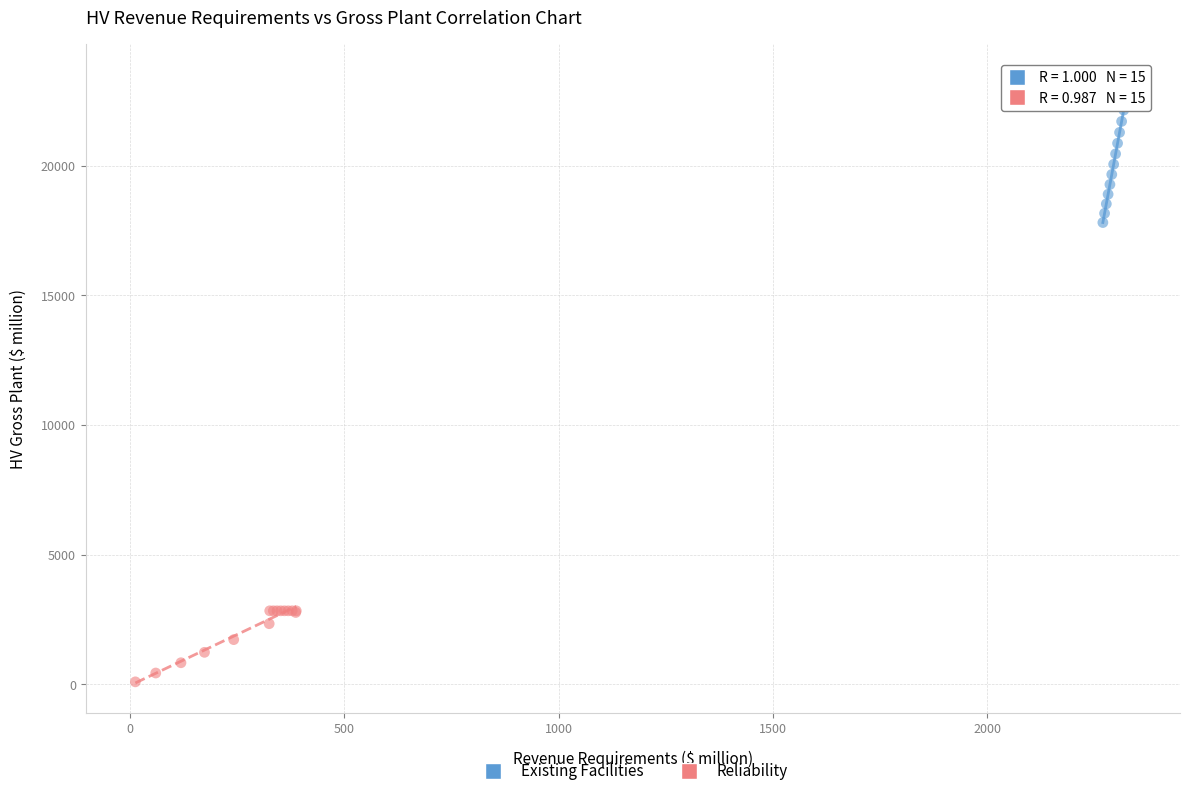

Which series has the largest Y range (max minus min)?

Existing Facilities